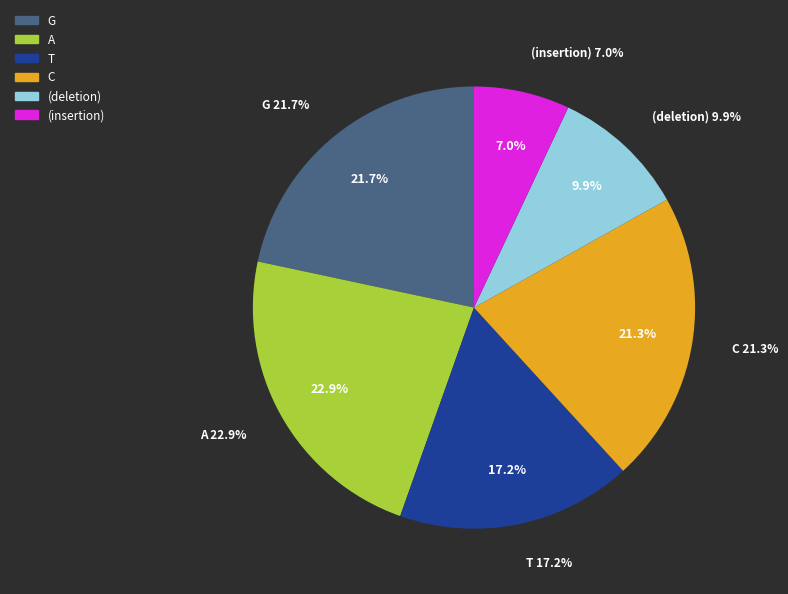

What is the ratio of the value at T to the value at C?

0.8